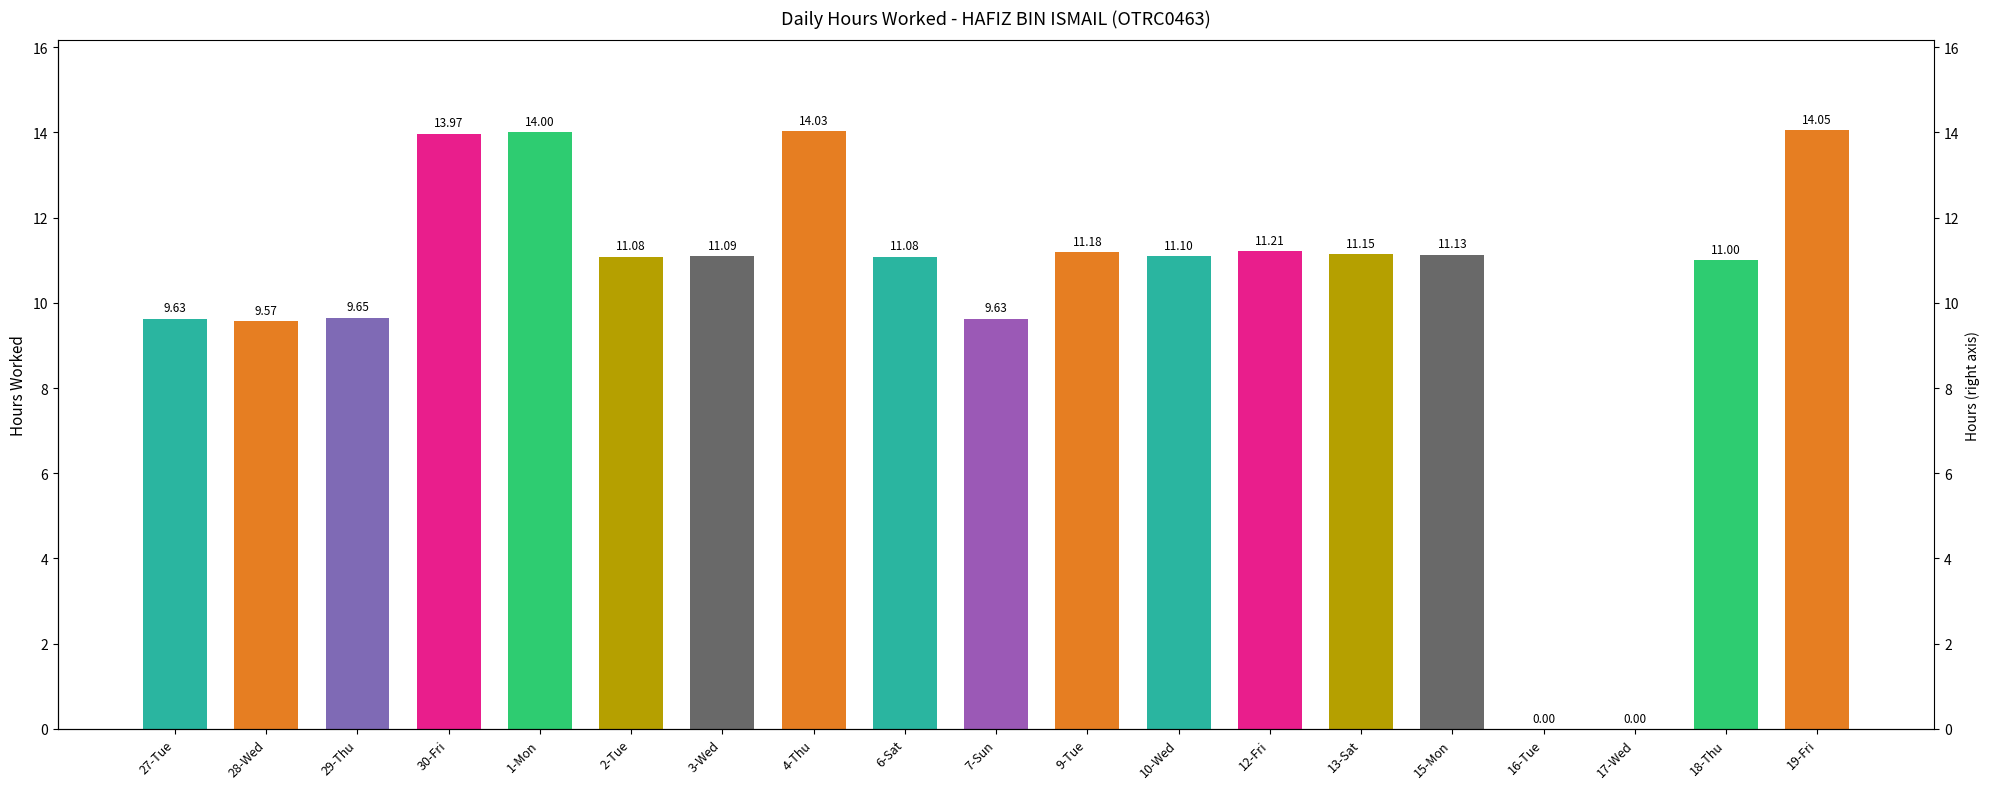

Which has a higher value, 7-Sun or 3-Wed?

3-Wed